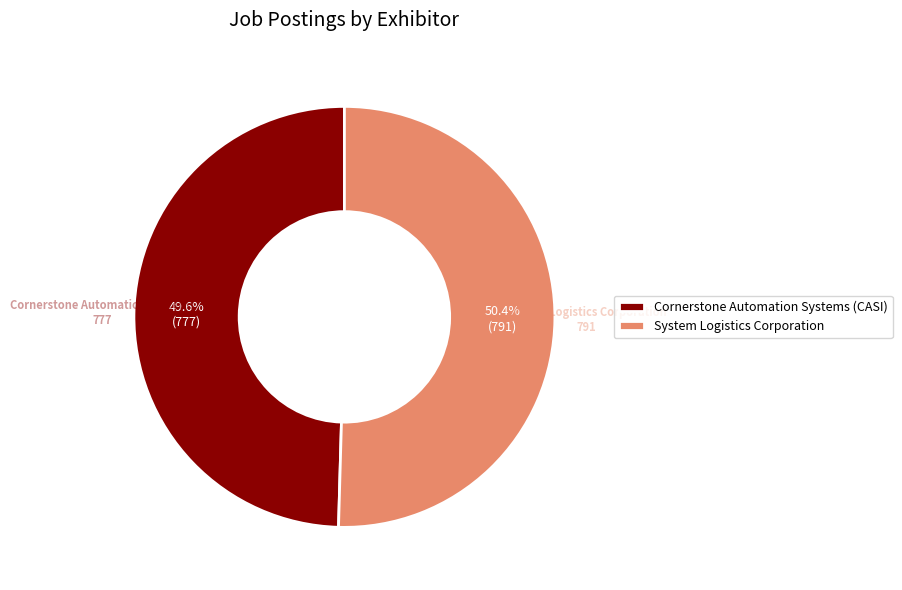

How many segments does this pie chart have?

2